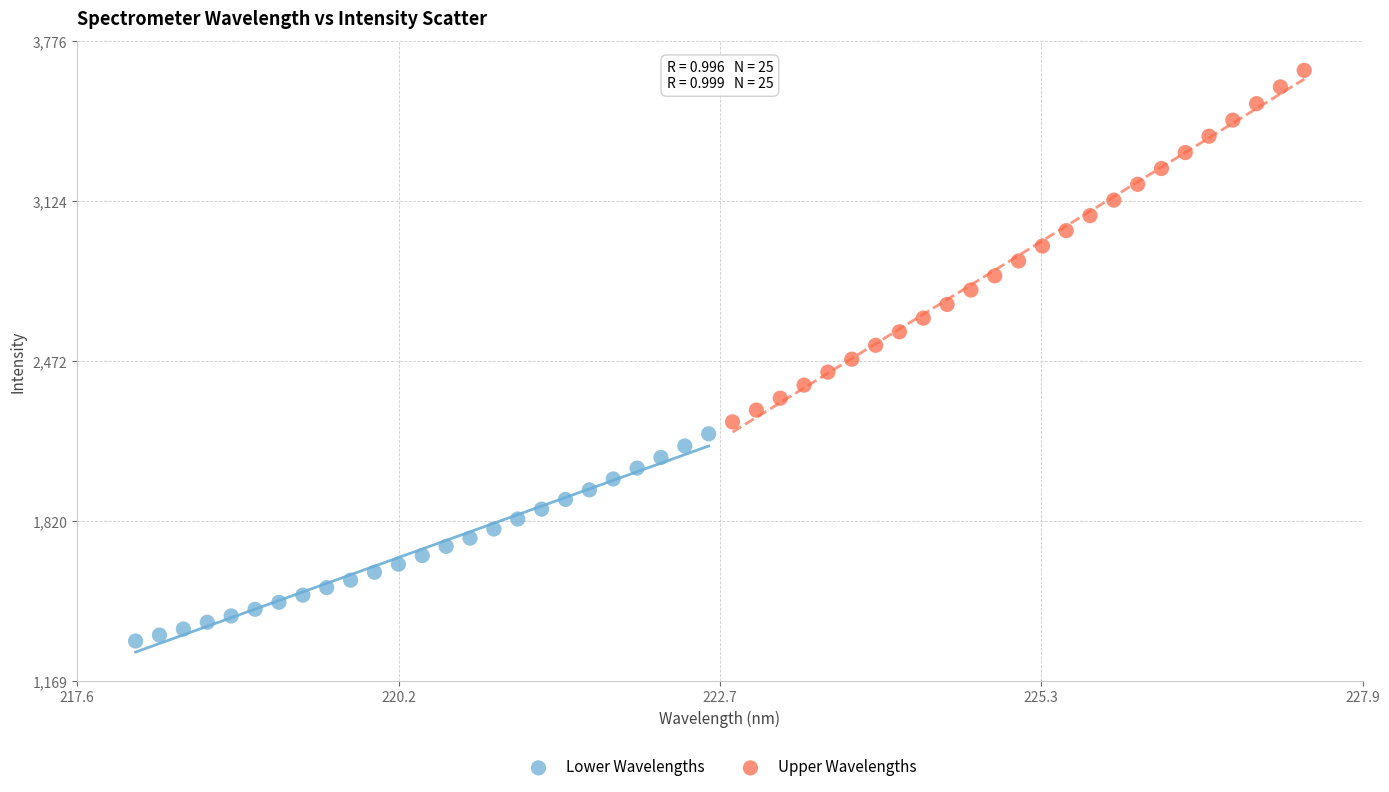

Which series reaches the minimum Y coordinate?

Lower Wavelengths